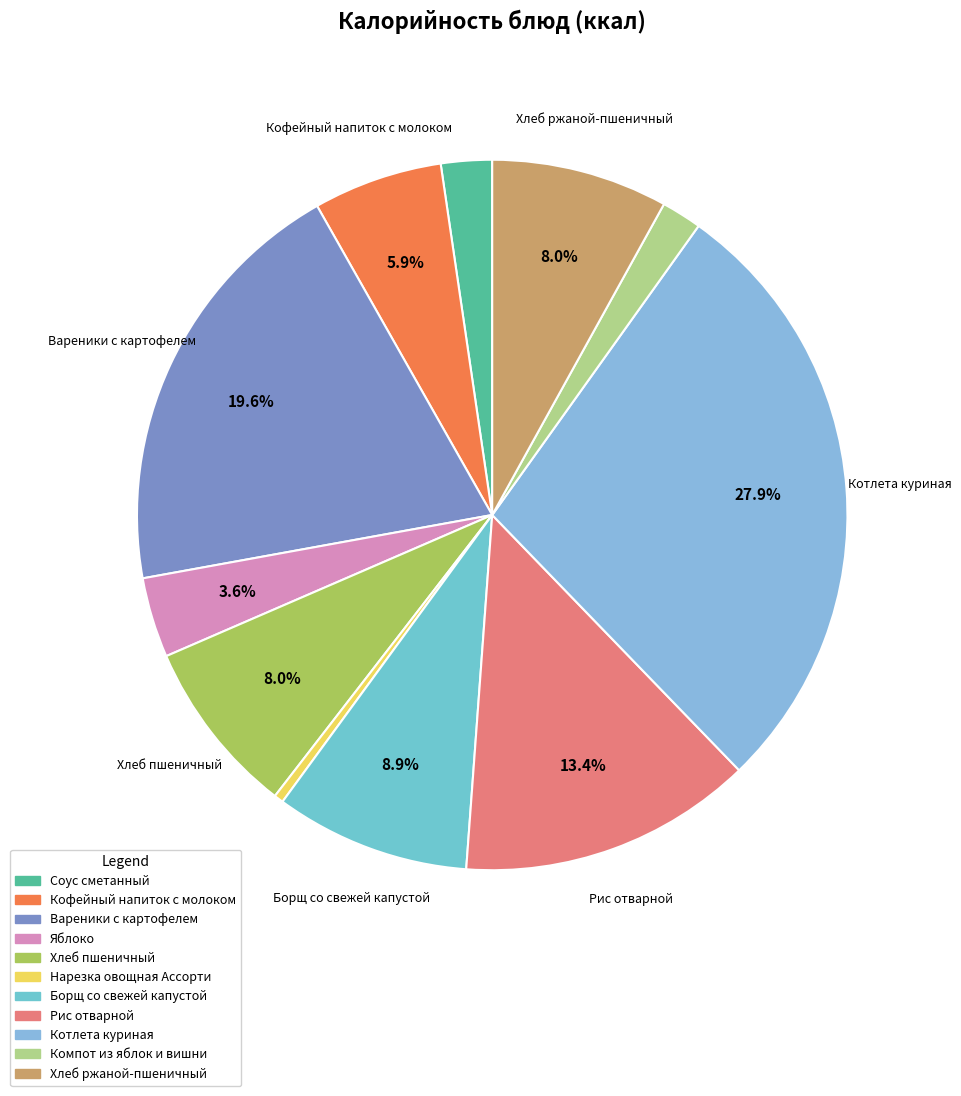

How many segments does this pie chart have?

11